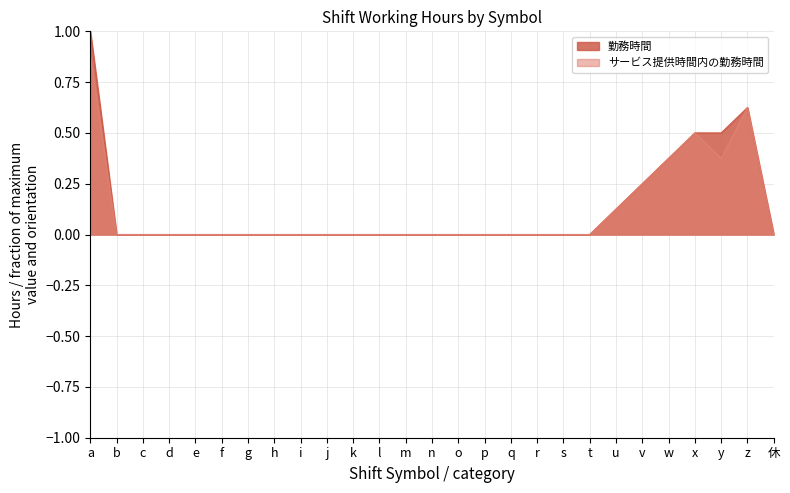

What is the average value of the 勤務時間 series?

0.1